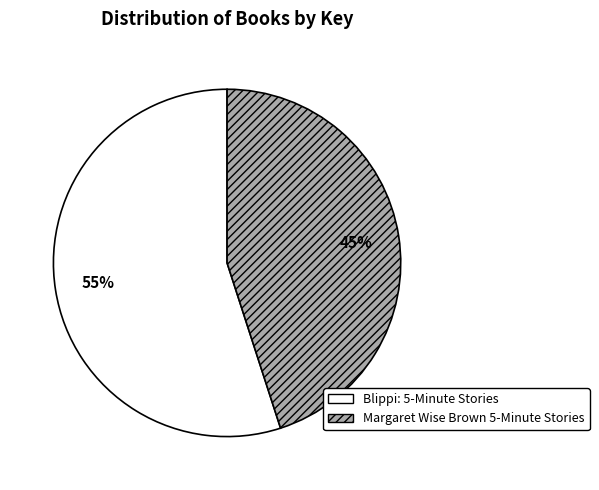

Rank the categories by value from lowest to highest.

Margaret Wise Brown 5-Minute Stories, Blippi: 5-Minute Stories